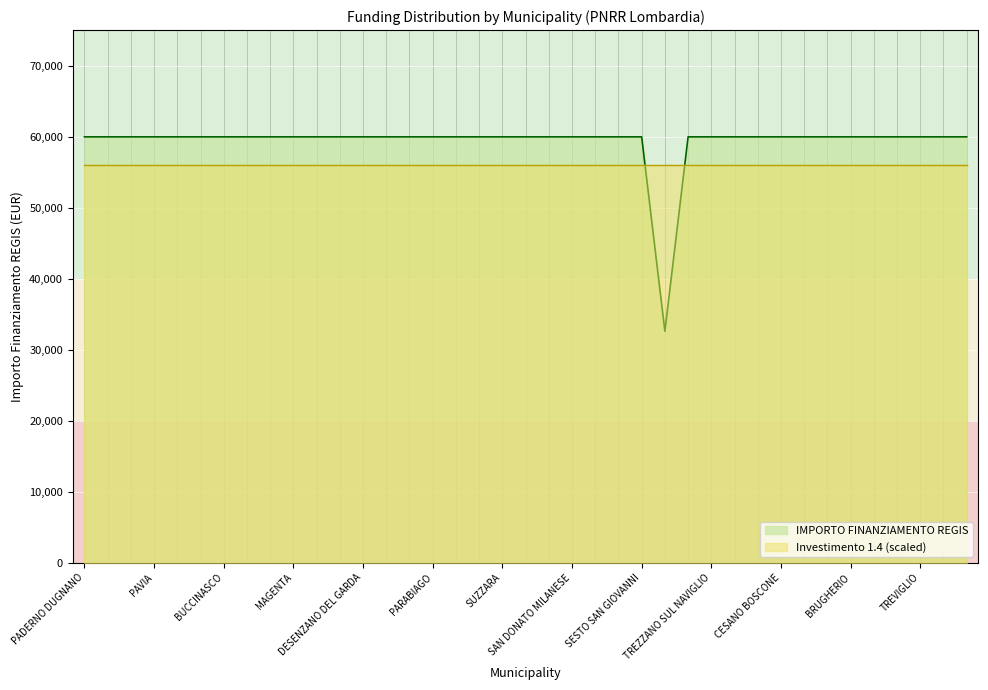

The value at RHO is 107437. True or false?

False